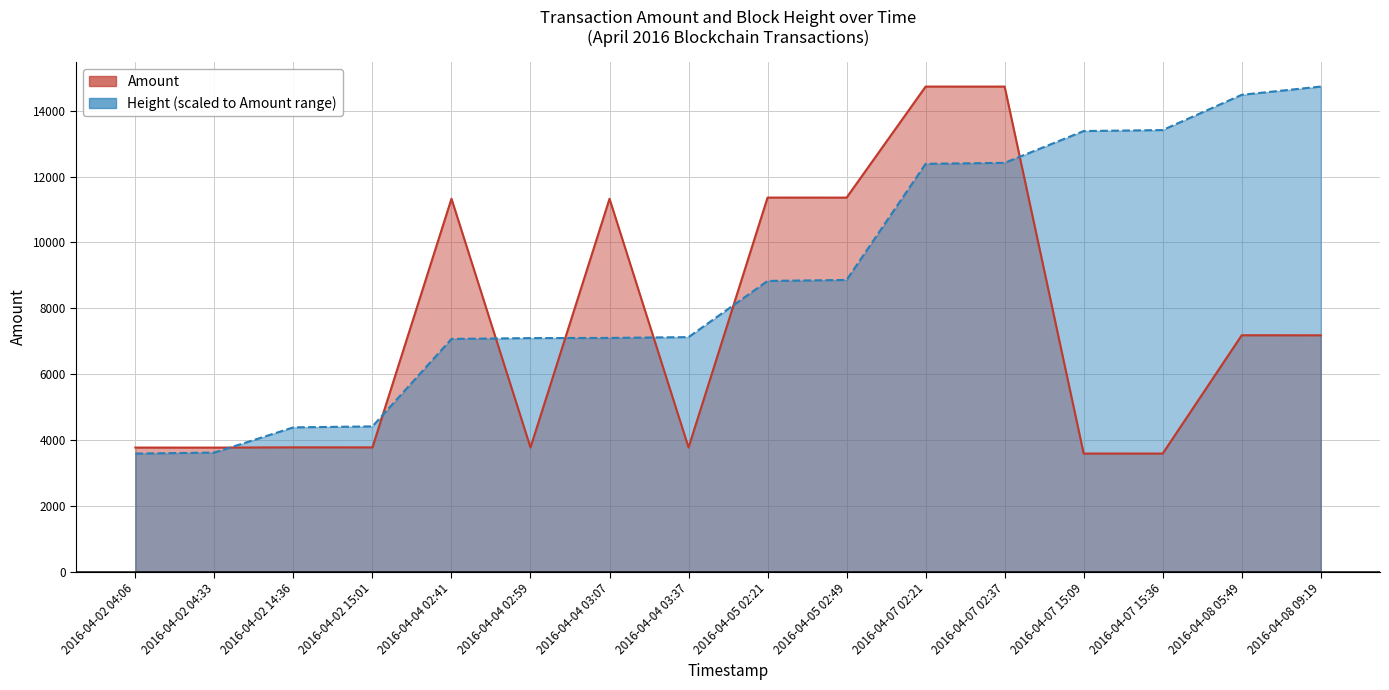

What is the value of the Height point at the 15th from the left?

14482.0